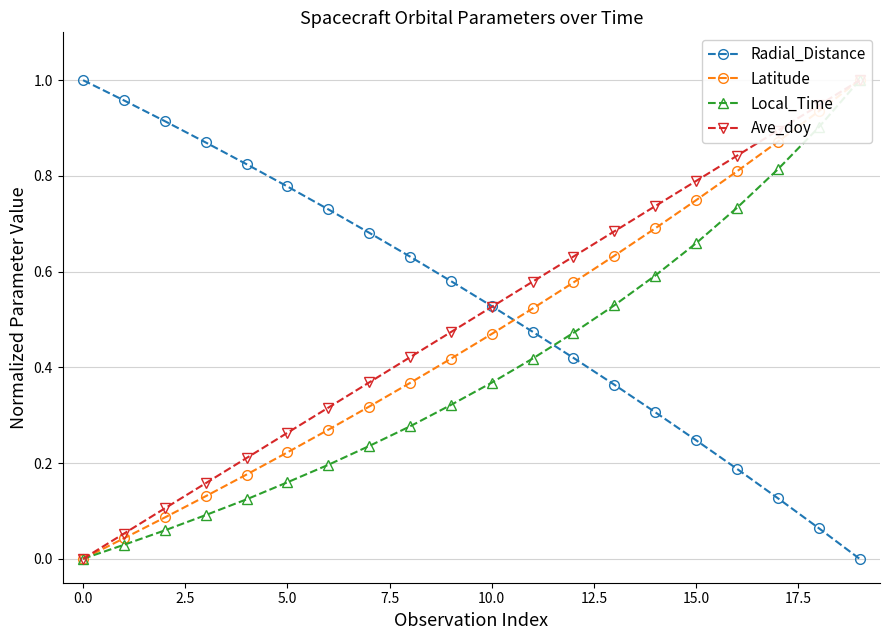

What is the total value across all series at 11?

2.0